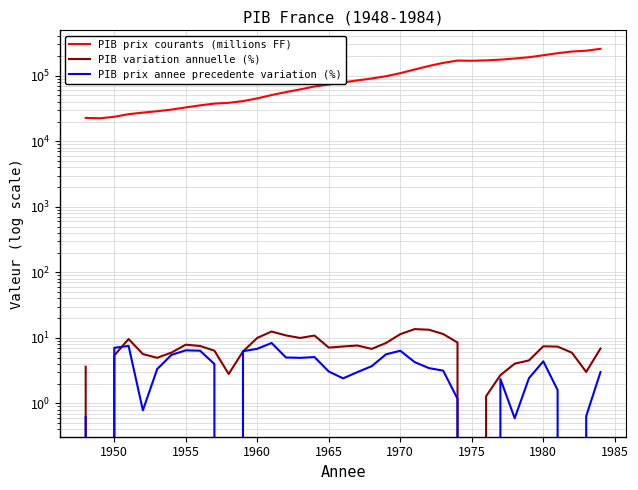

Is it true that PIB variation annuelle (%) equals -0.5 at 1950?

False